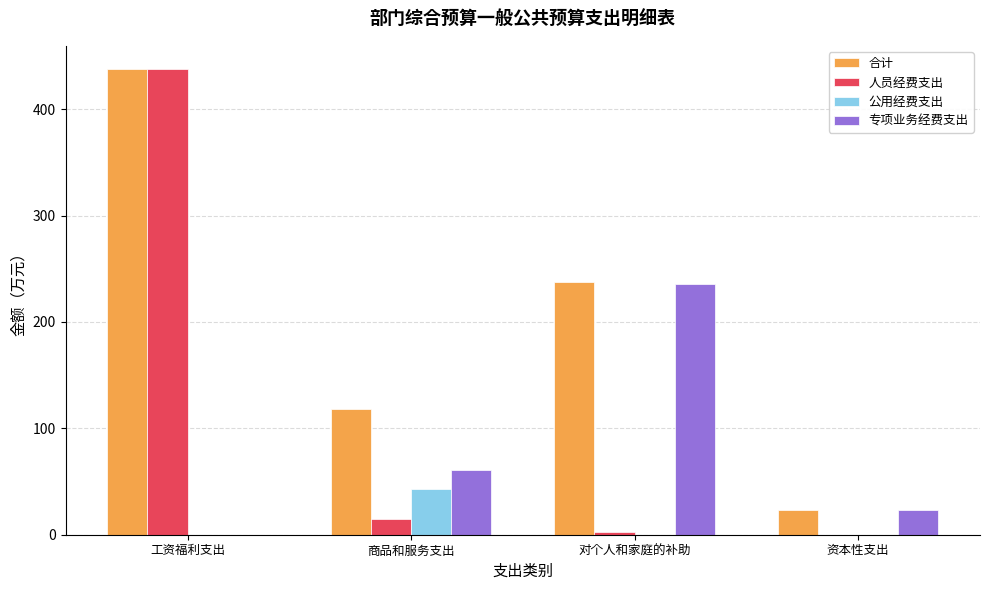

At which category is the sum across all series the highest?

工资福利支出